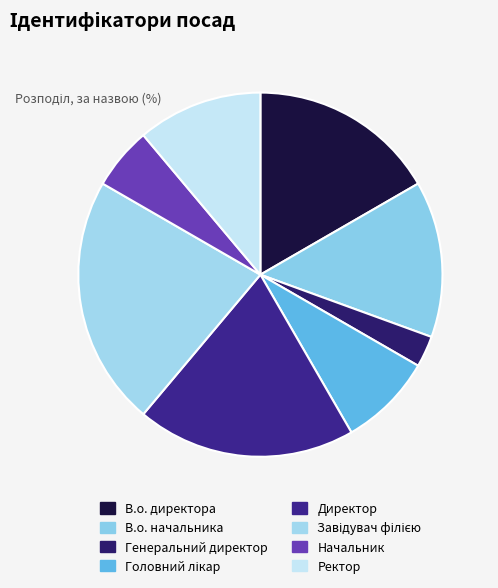

Combined, what portion of the pie is Начальник and В.о. начальника?

19.4%